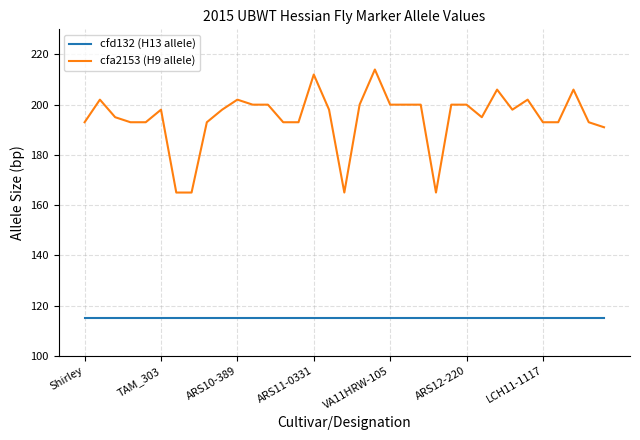

True or false: cfd132 (H13 allele) and cfa2153 (H9 allele) intersect in this chart.

False